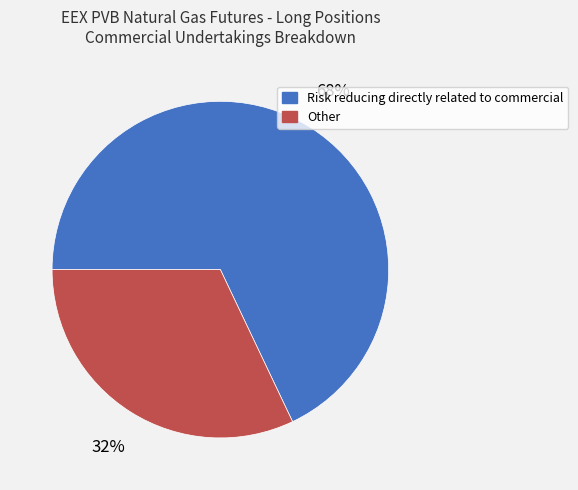

How many segments does this pie chart have?

2